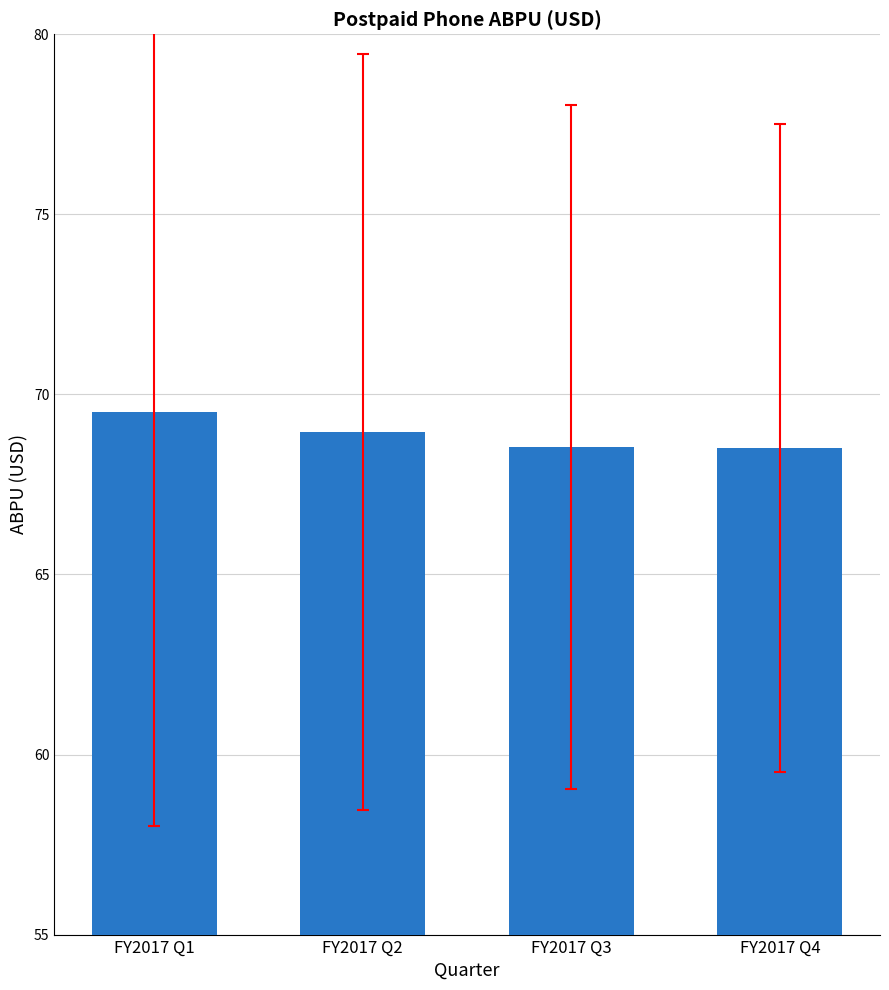

The chart shows a value of 68.5 at FY2017 Q3. True or false?

True